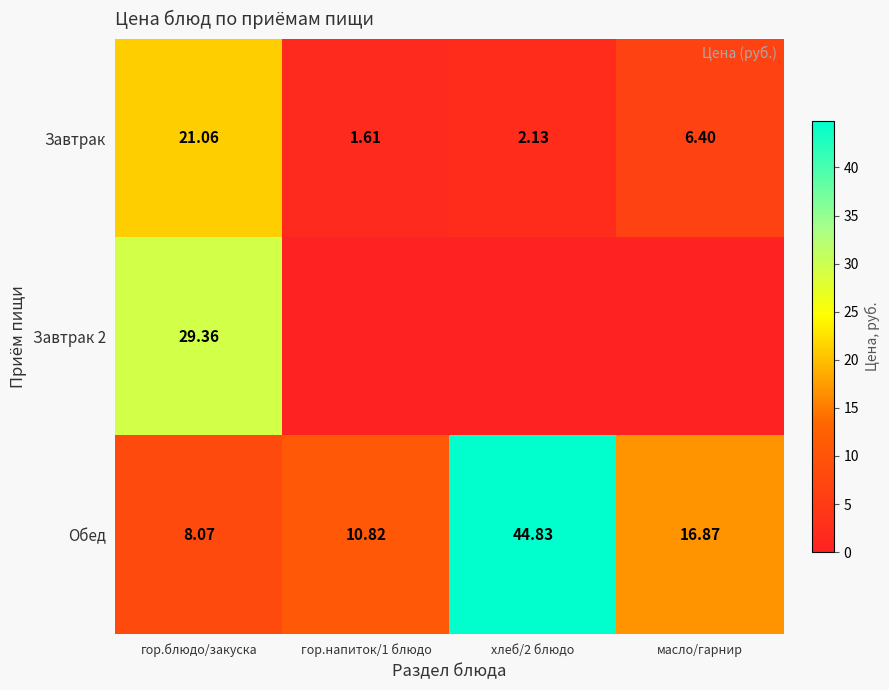

At which category is the sum across all series the highest?

гор.блюдо/закуска